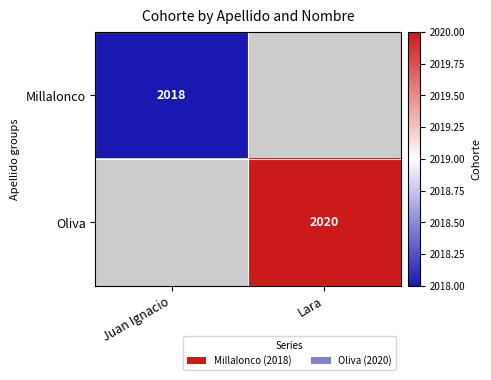

Which category has the lowest value across all series?

Juan Ignacio